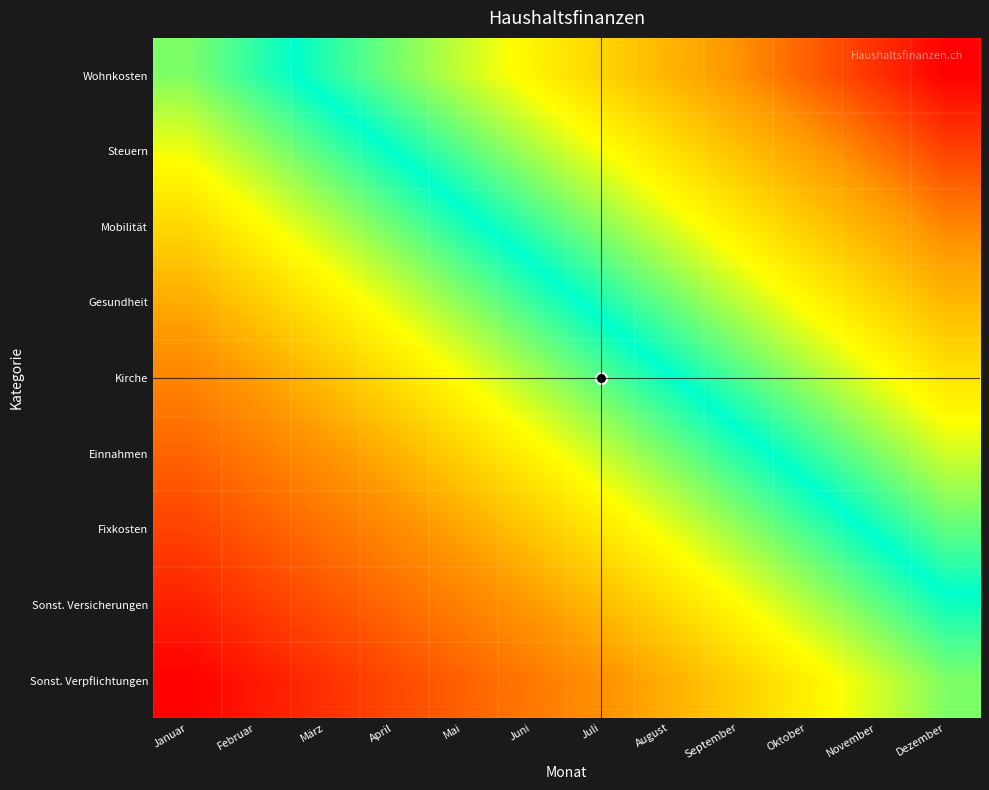

What is the greatest value displayed?

1.0